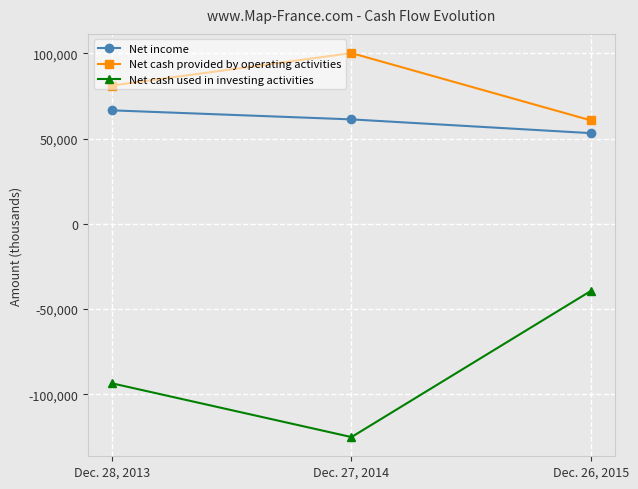

How many lines are shown in the chart?

3